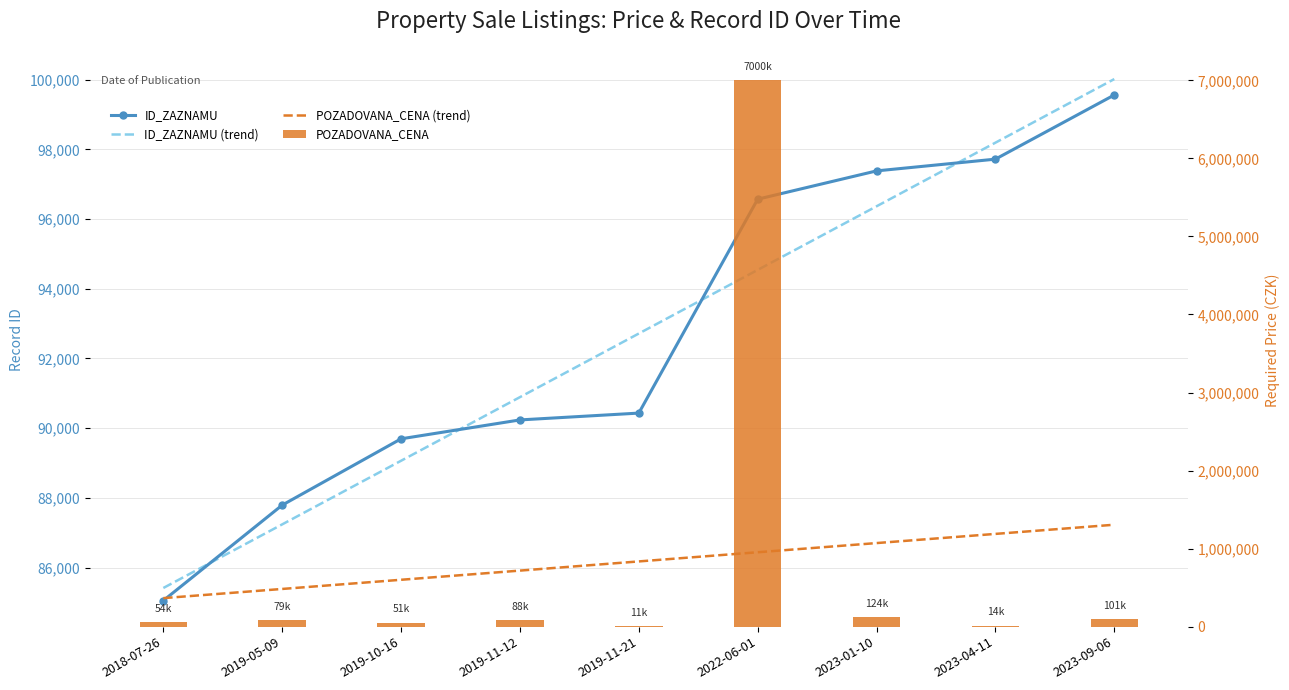

What is the highest value of the ID_ZAZNAMU (trend) series?

100015.5